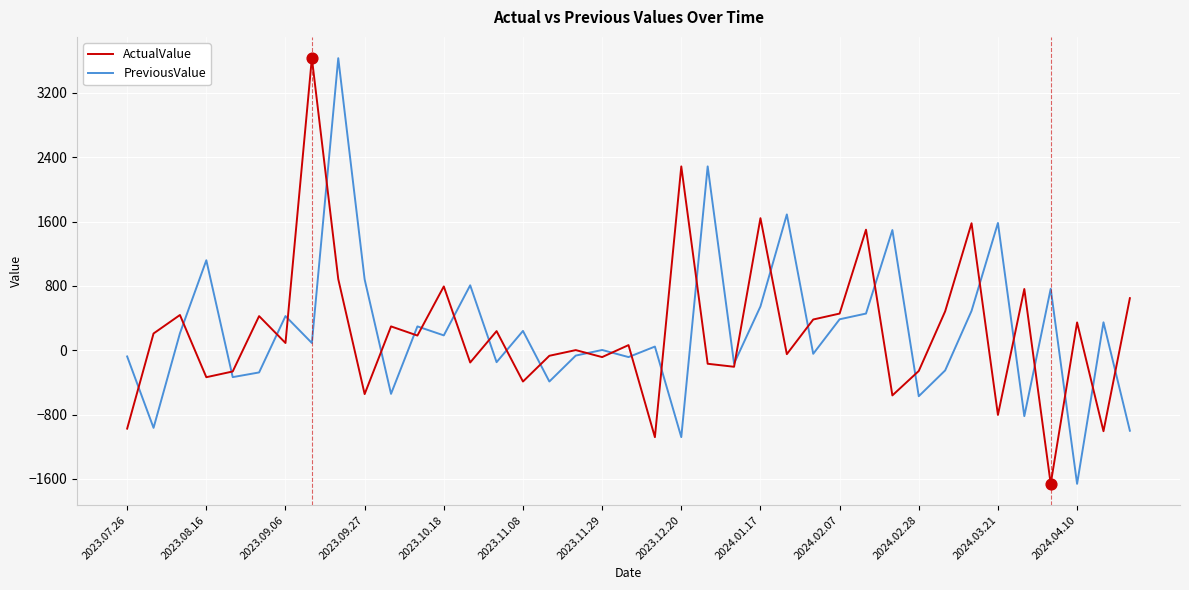

What is the maximum value shown in the chart?

3631.9